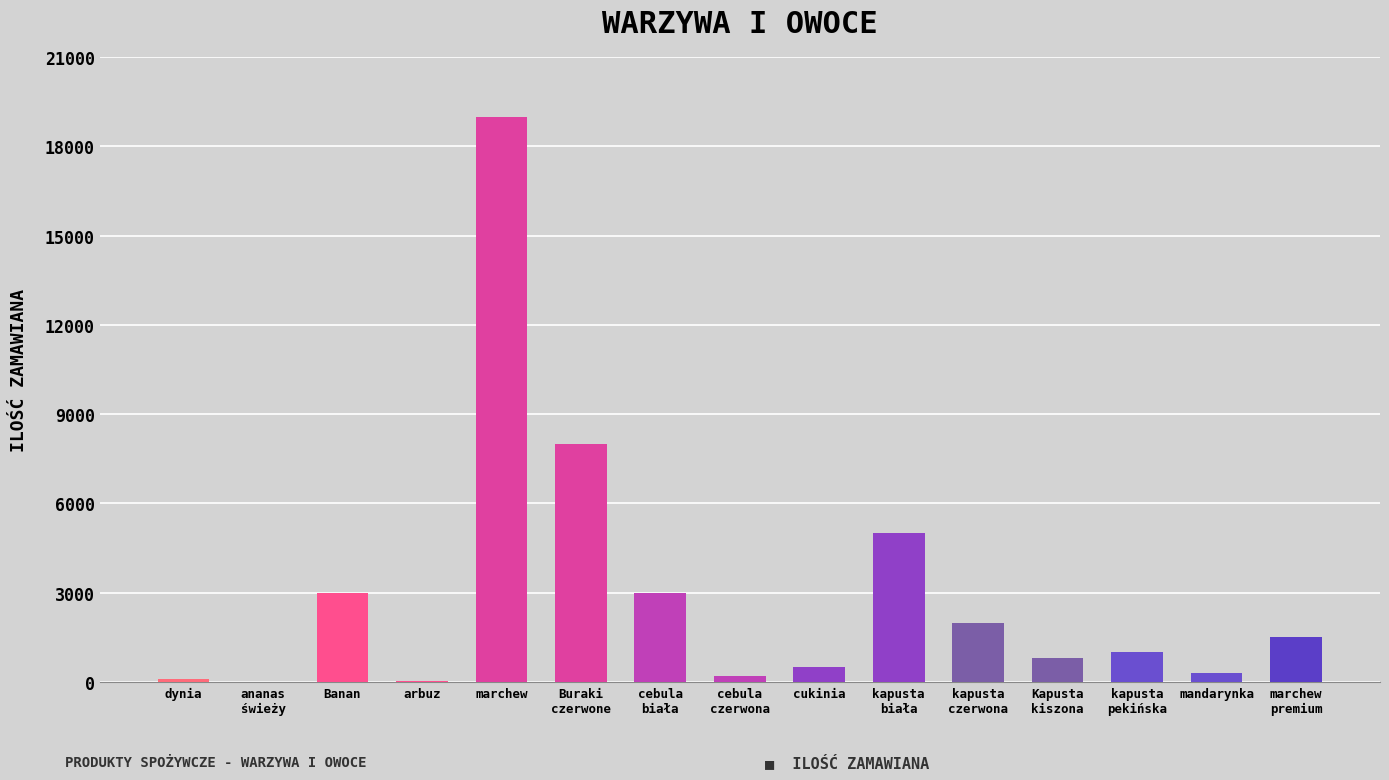

The chart shows a value of 19000 at marchew. True or false?

True